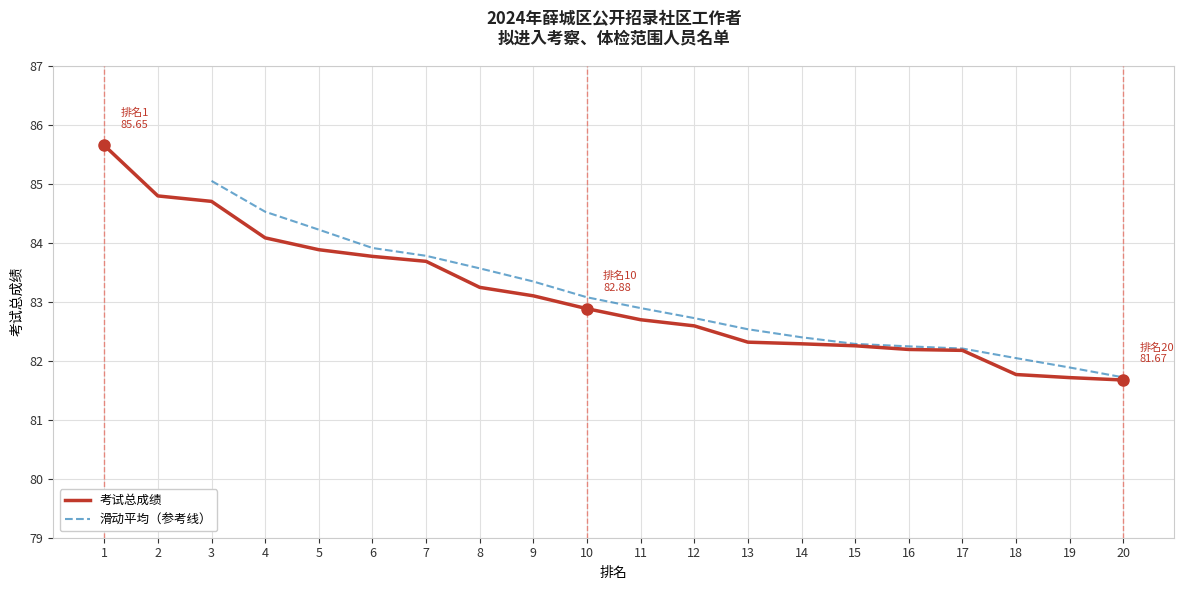

Reading left to right, list all the values displayed in this chart.

1=85.6	2=84.8	3=84.7	4=84.1	5=83.9	6=83.8	7=83.7	8=83.2	9=83.1	10=82.9	11=82.7	12=82.6	13=82.3	14=82.3	15=82.3	16=82.2	17=82.2	18=81.8	19=81.7	20=81.7